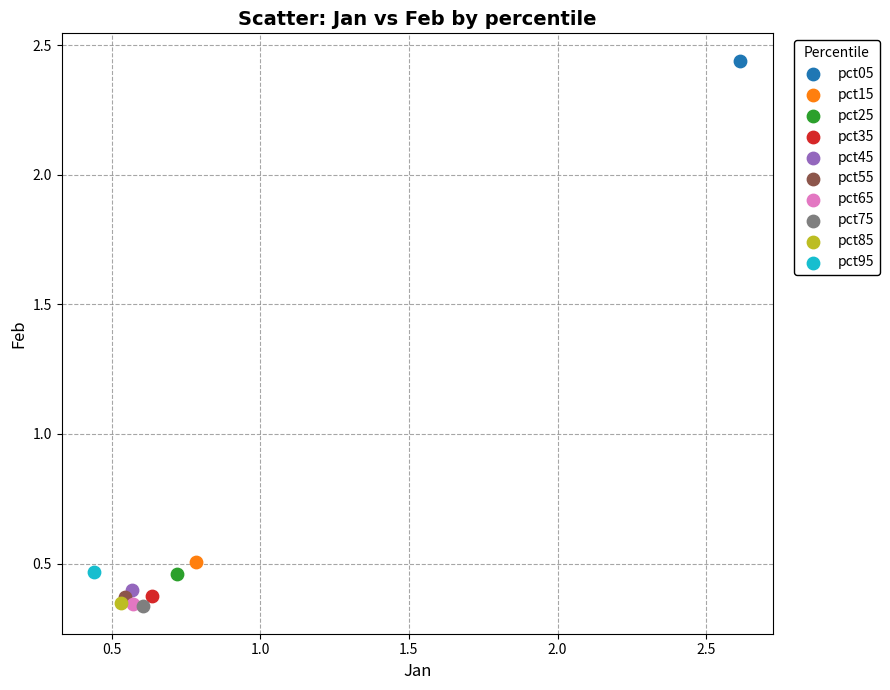

Which series contains the highest Y value?

pct05